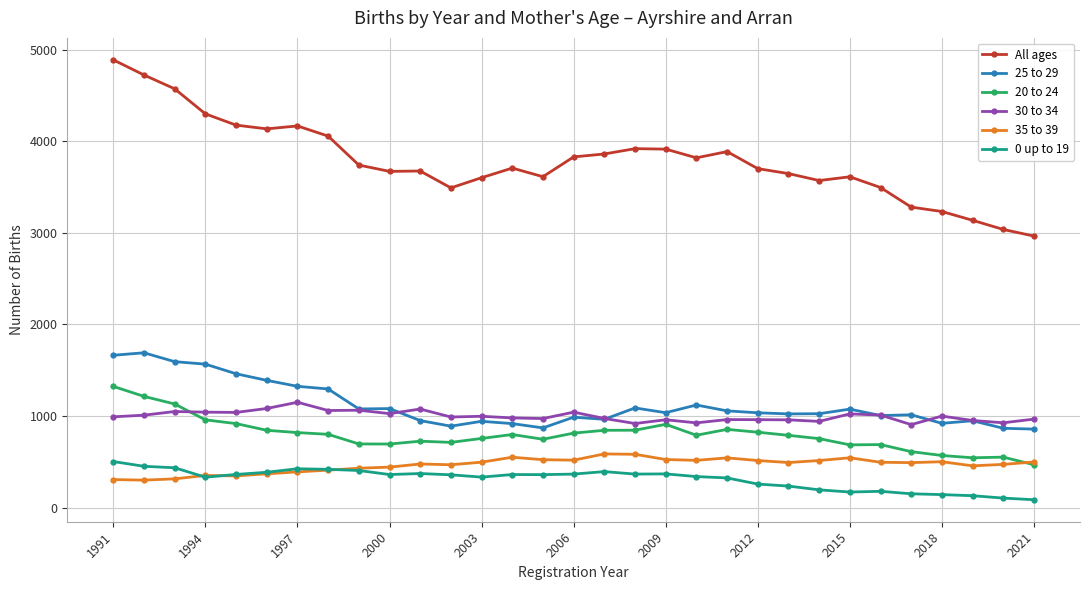

True or false: 0 up to 19 has more than 0 interior local peaks.

True